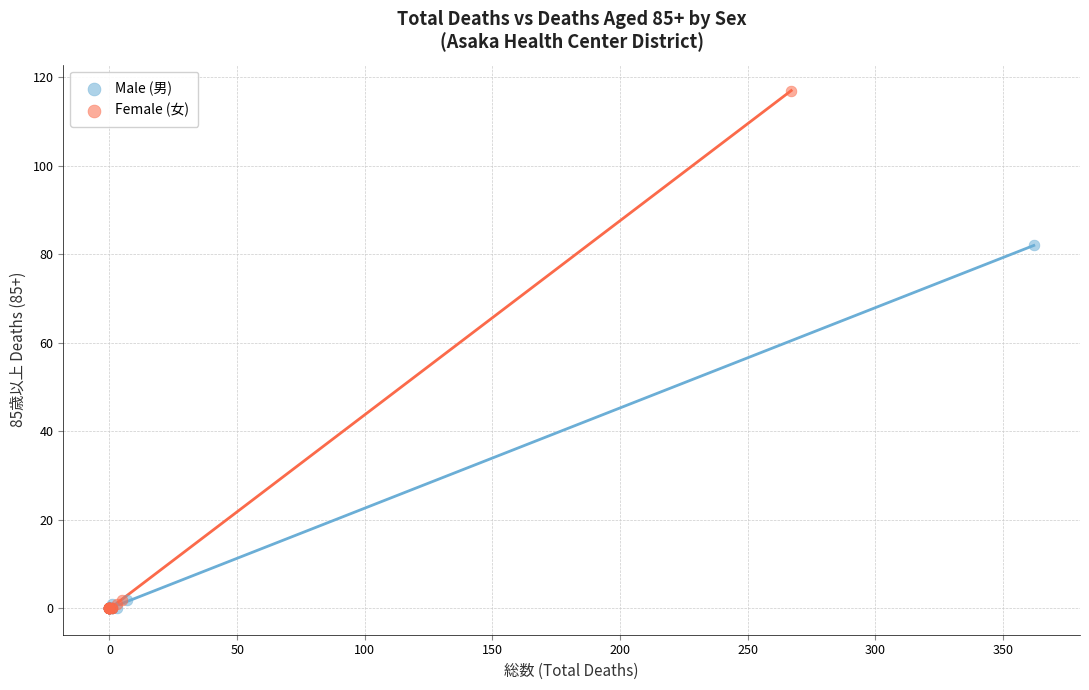

Which series contains the highest Y value?

Female (女)